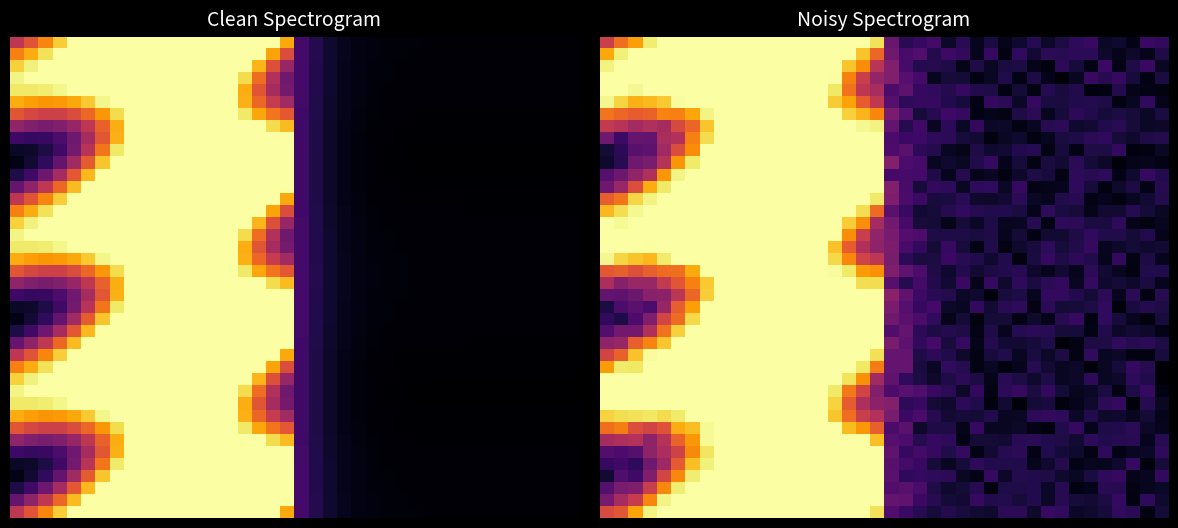

What is the total value across all series at 31?

4.1